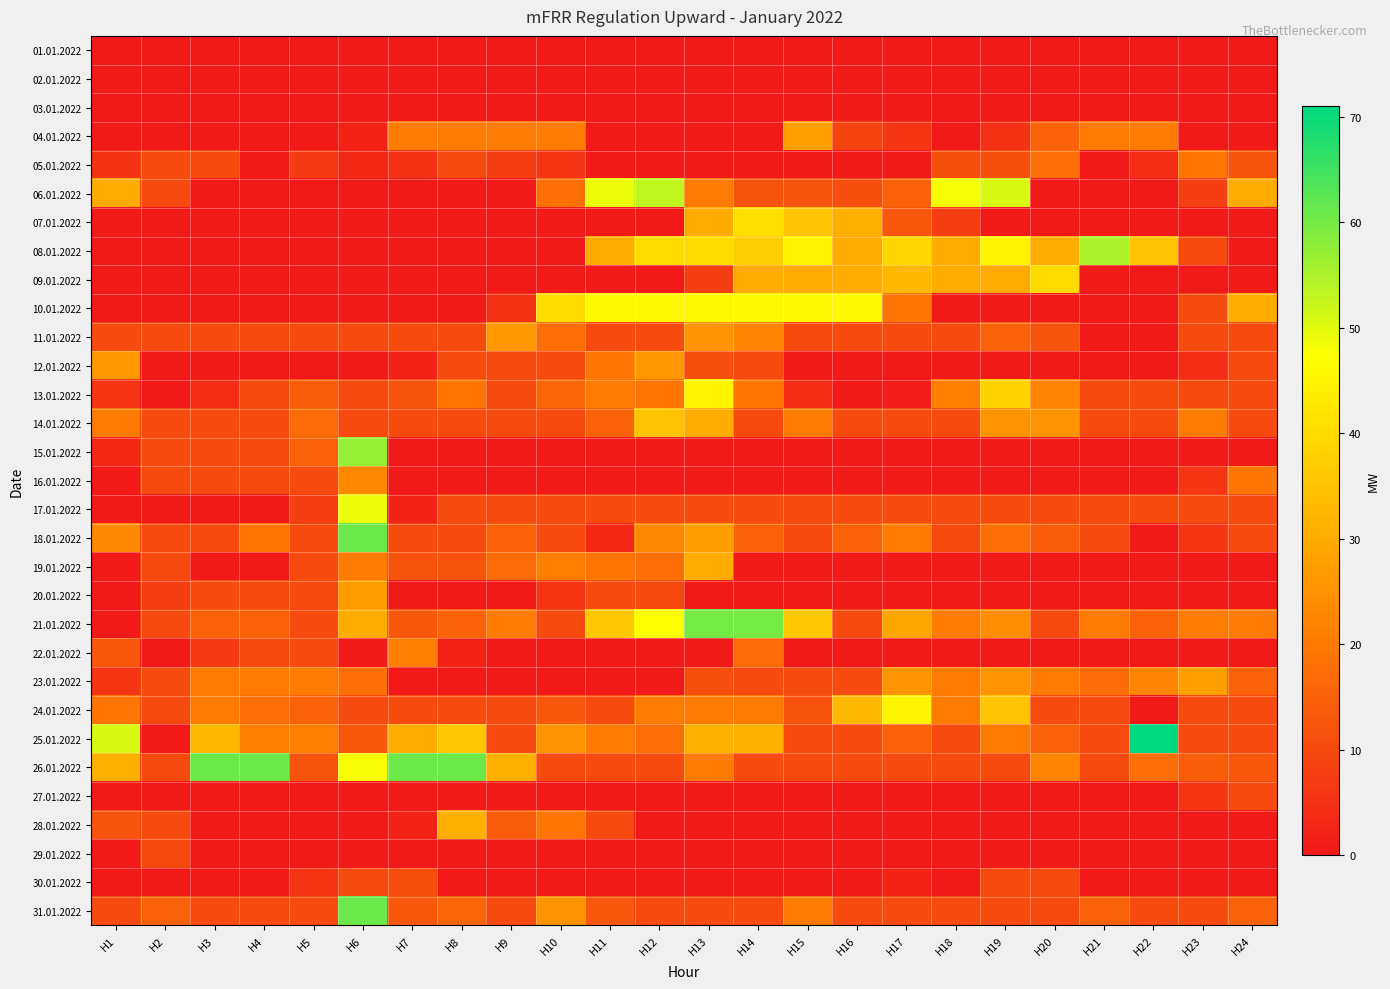

Rank the series by their maximum value, from highest to lowest.

25.01.2022, 18.01.2022, 26.01.2022, 31.01.2022, 21.01.2022, 15.01.2022, 08.01.2022, 06.01.2022, 17.01.2022, 10.01.2022, 13.01.2022, 24.01.2022, 07.01.2022, 09.01.2022, 14.01.2022, 28.01.2022, 19.01.2022, 04.01.2022, 23.01.2022, 20.01.2022, 11.01.2022, 12.01.2022, 16.01.2022, 22.01.2022, 05.01.2022, 30.01.2022, 27.01.2022, 29.01.2022, 01.01.2022, 02.01.2022, 03.01.2022